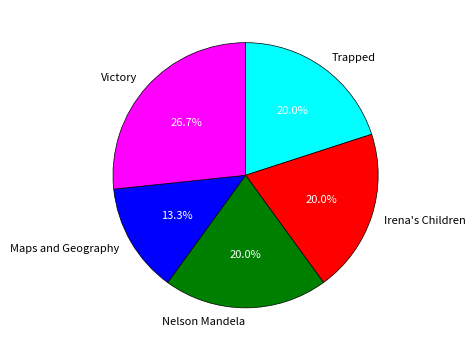

True or false: Trapped accounts for 20% of the total.

True